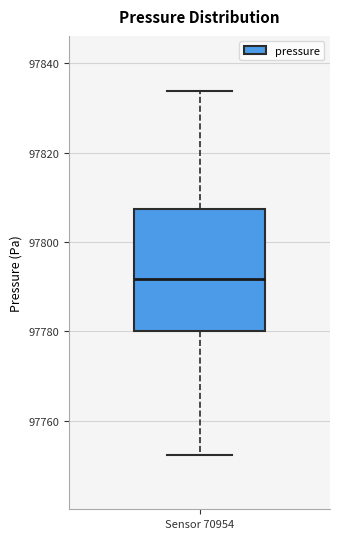

Read this box plot against the y-axis: the position of the median line, the range covered by the box, and the ends of both whiskers. The values are not printed on the chart, so give them approximately, as read against the axis.

median 97792, box 97780 to 97808, whiskers 97752 to 97834